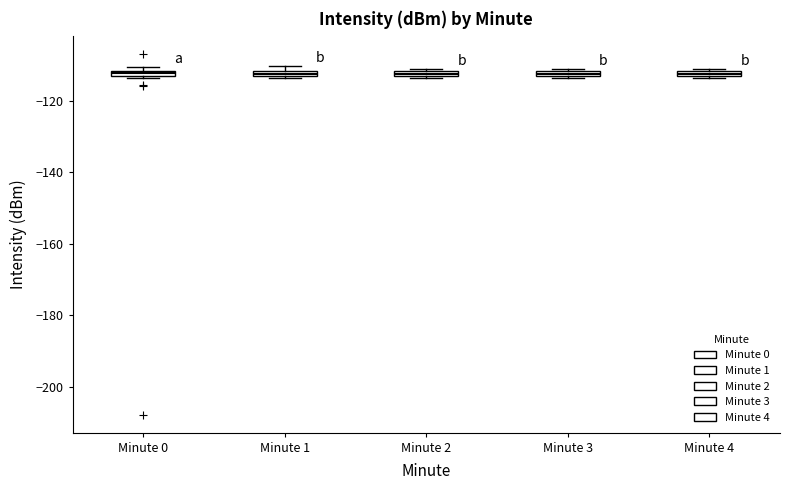

Where is the upper edge of the box for Minute 4 on the y-axis? The values are not printed on the chart, so give them approximately, as read against the axis.

-112